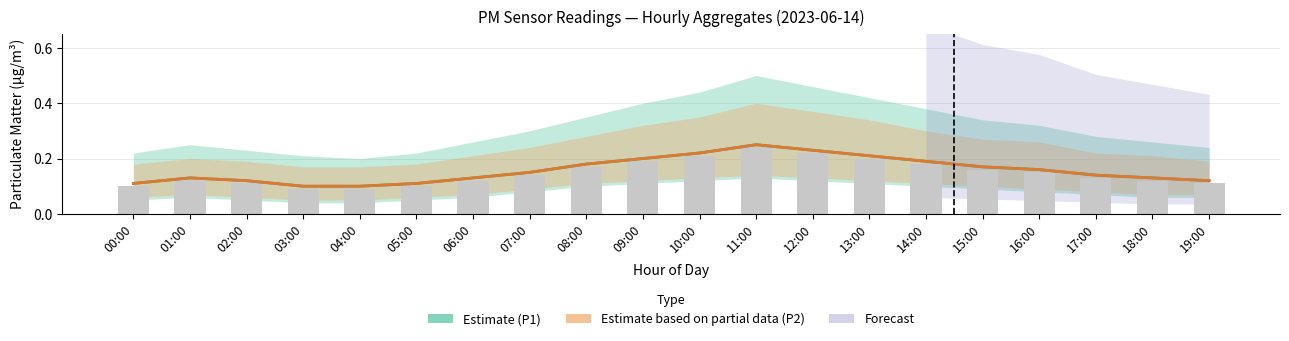

Reading left to right, transcribe all the data shown in this chart.

Estimate P1: 0.1	0.1	0.1	0.1	0.1	0.1	0.1	0.1	0.2	0.2	0.2	0.2	0.2	0.2	0.2	0.2	0.2	0.1	0.1	0.1
Estimate P2: 0.1	0.1	0.1	0.1	0.1	0.1	0.1	0.1	0.2	0.2	0.2	0.2	0.2	0.2	0.2	0.2	0.2	0.1	0.1	0.1
Observed P1 raw: 0.1	0.1	0.1	0.1	0.1	0.1	0.1	0.1	0.2	0.2	0.2	0.2	0.2	0.2	0.2	0.2	0.1	0.1	0.1	0.1